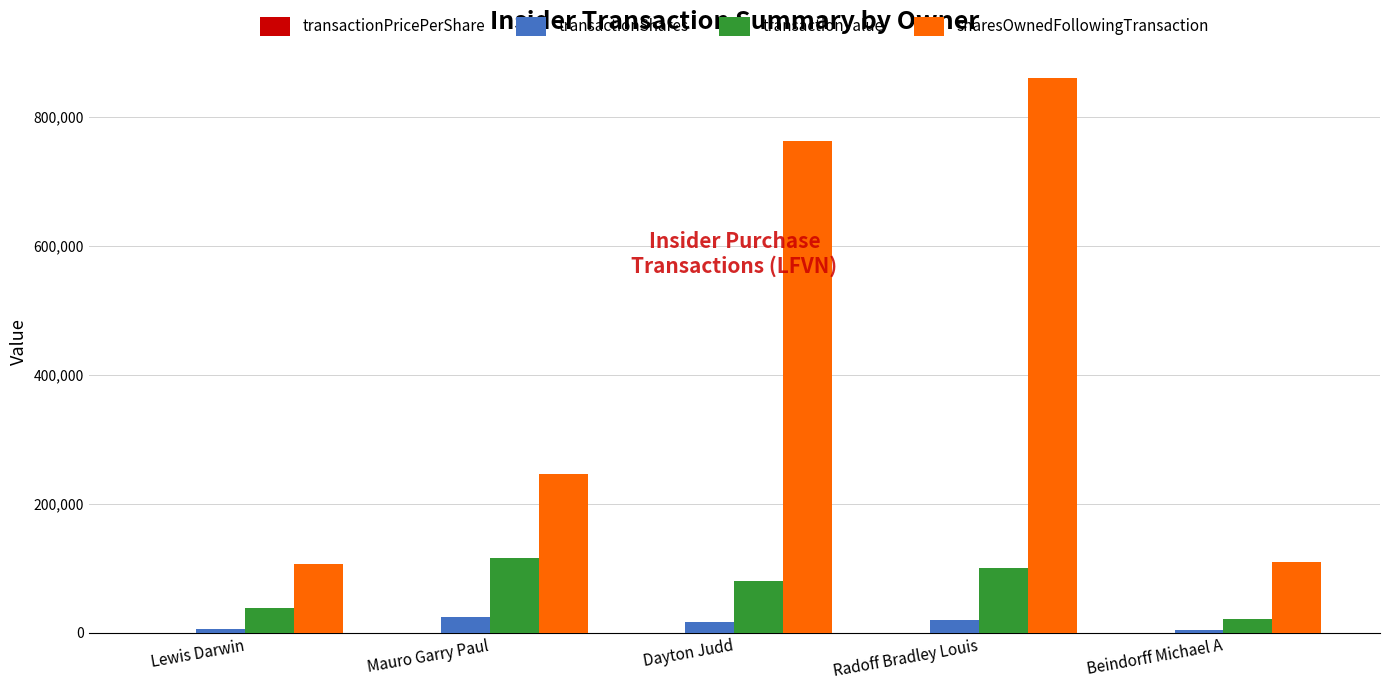

The value of transactionValue at Radoff Bradley Louis is 101332.0. True or false?

True